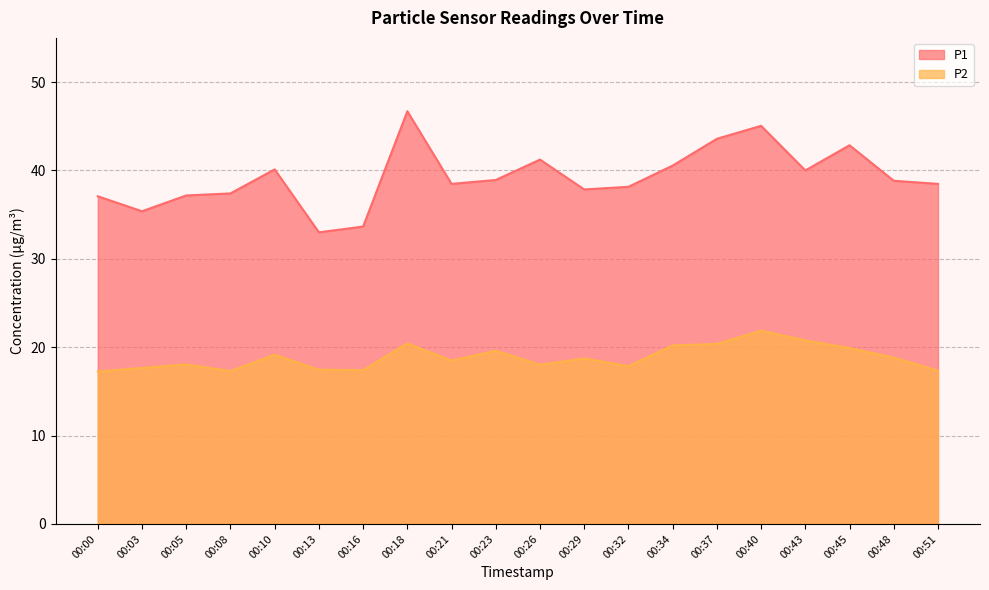

What are all the series names shown in the legend?

P1, P2